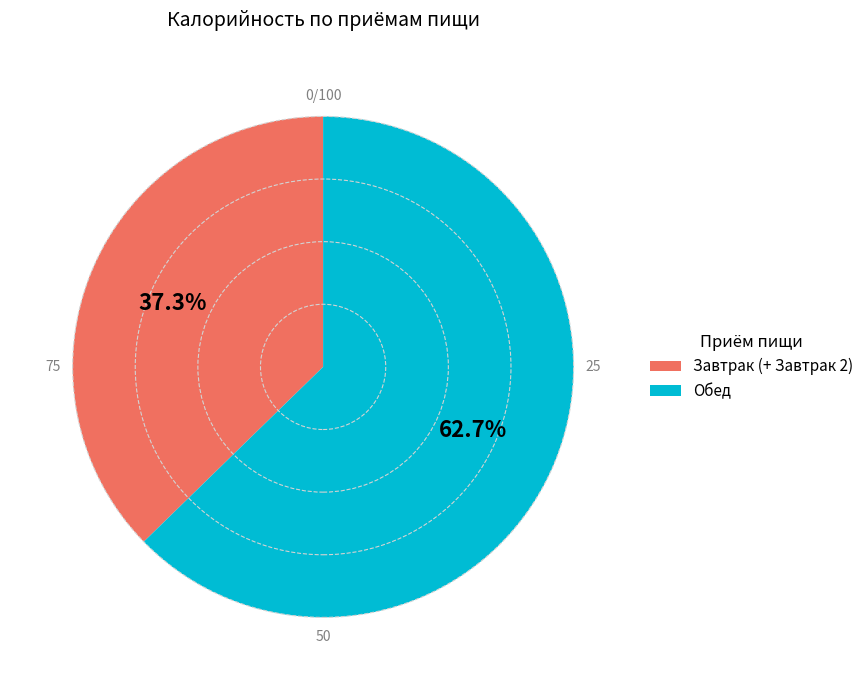

How much of the chart is everything except Обед?

37.3%